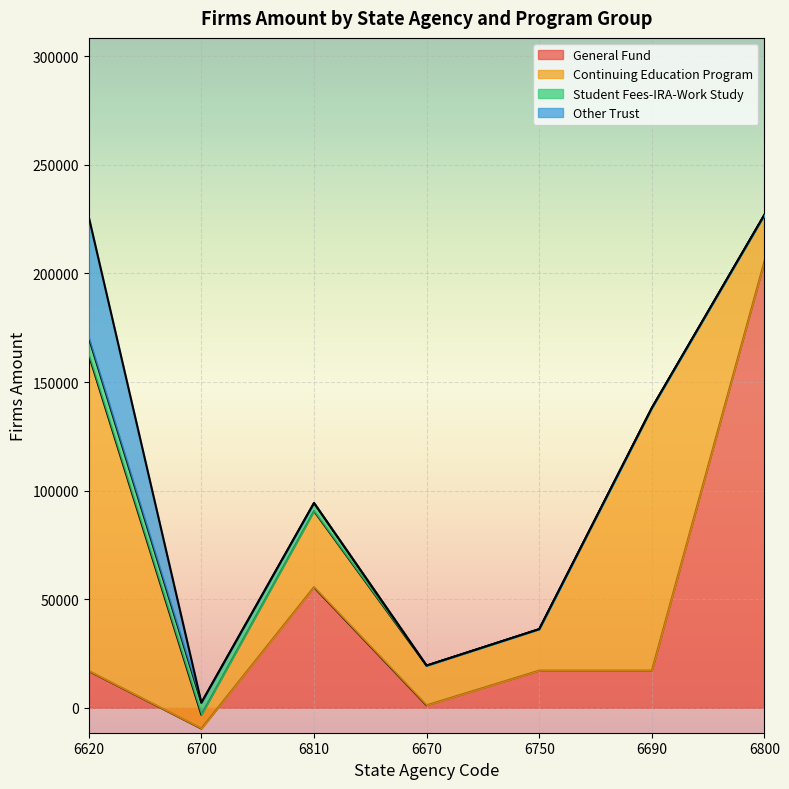

Which category has the lowest value across all series?

6700